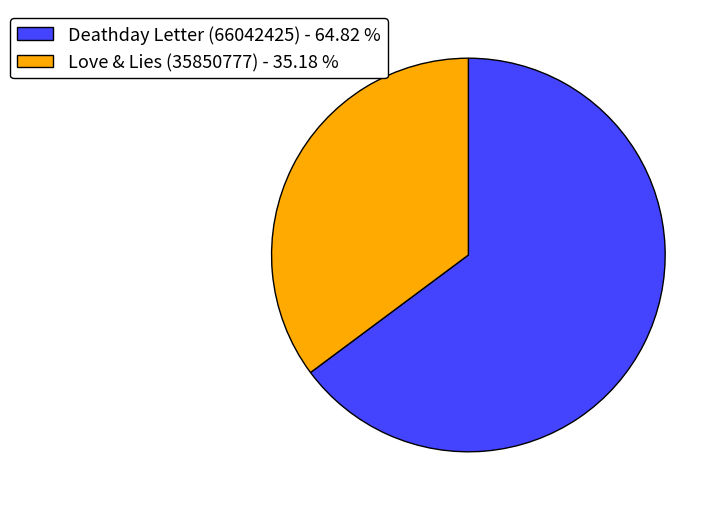

True or false: Deathday Letter (66042425) accounts for 65% of the total.

True